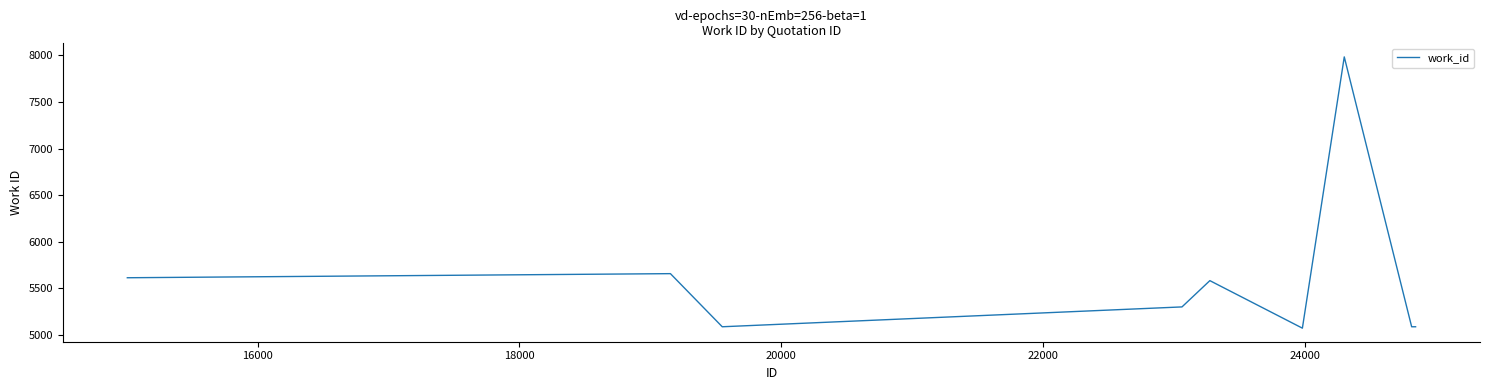

What is the difference between the maximum and minimum values?

2911